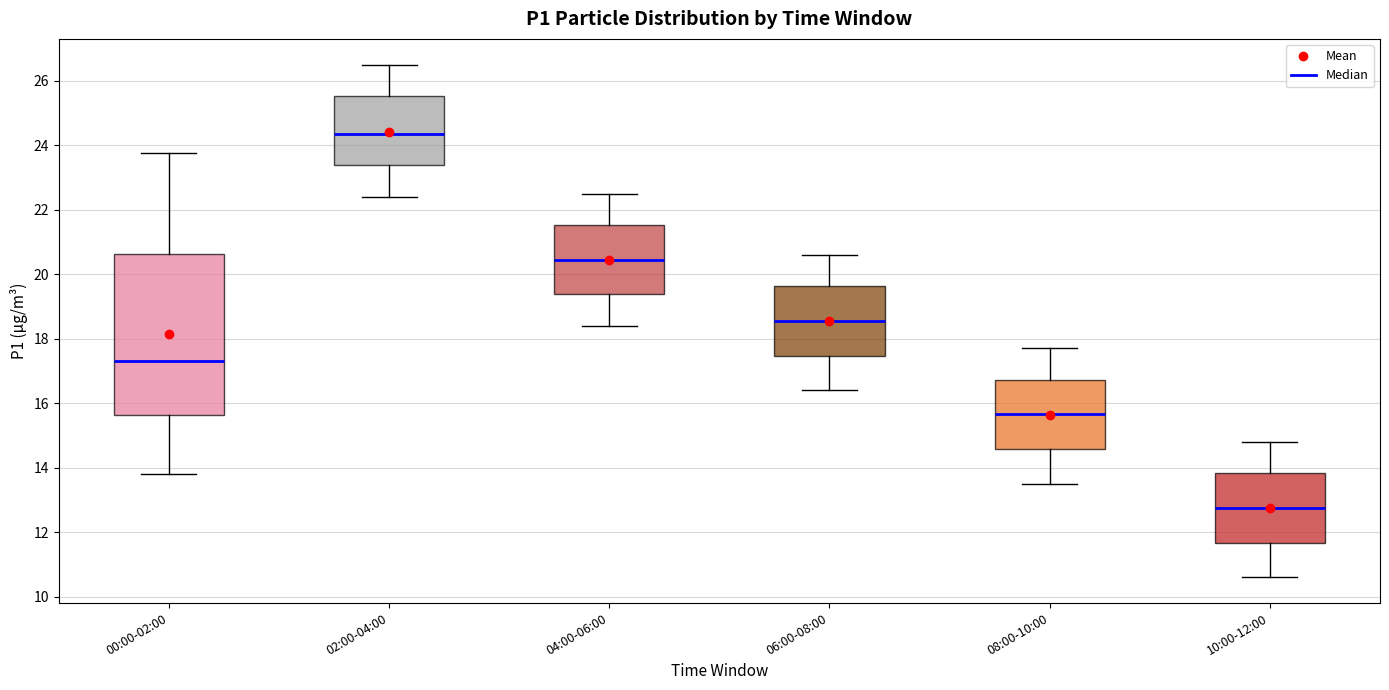

Where does the lower whisker of the box for 02:00-04:00 end on the y-axis? The values are not printed on the chart, so give them approximately, as read against the axis.

22.4